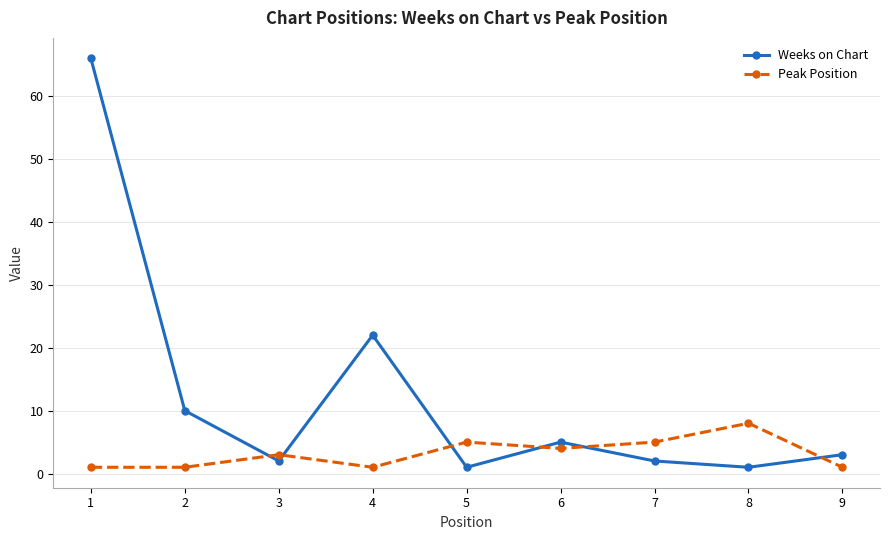

Is the value of Peak Position at 1 greater than the value of Weeks on Chart at 1?

No